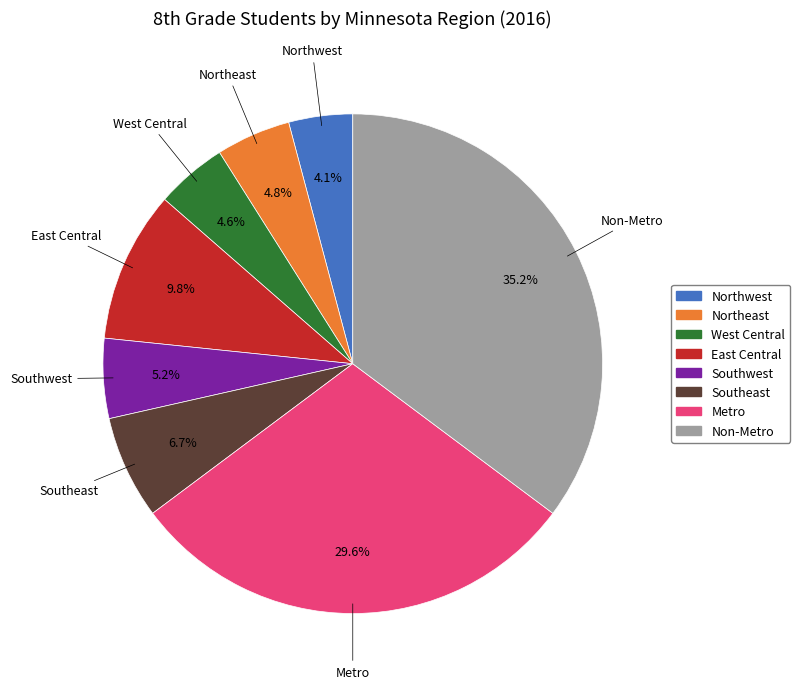

What is the largest slice in the pie chart?

Non-Metro